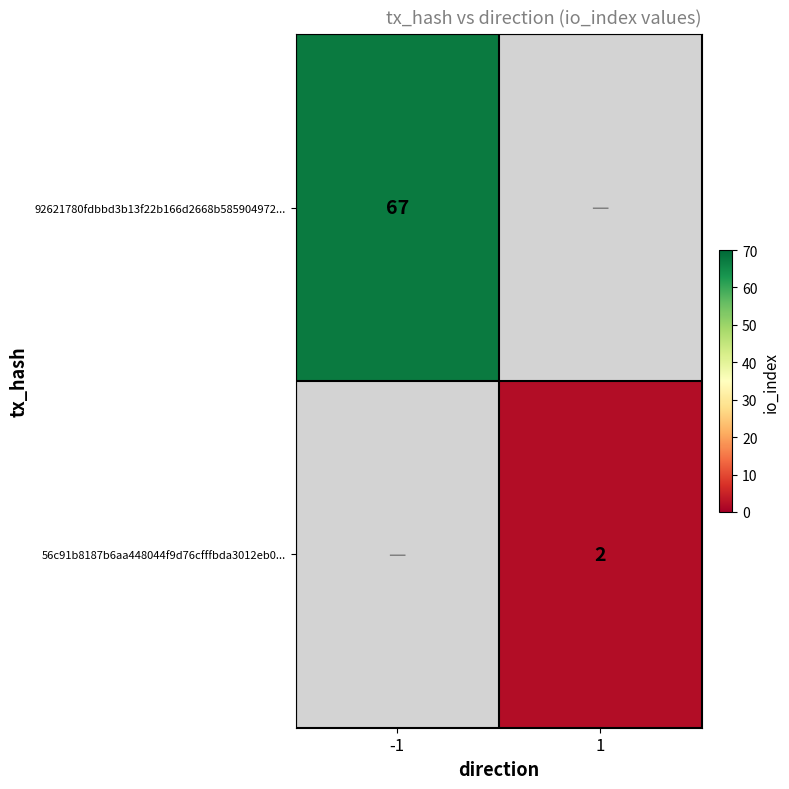

What is the smallest value displayed?

2.0